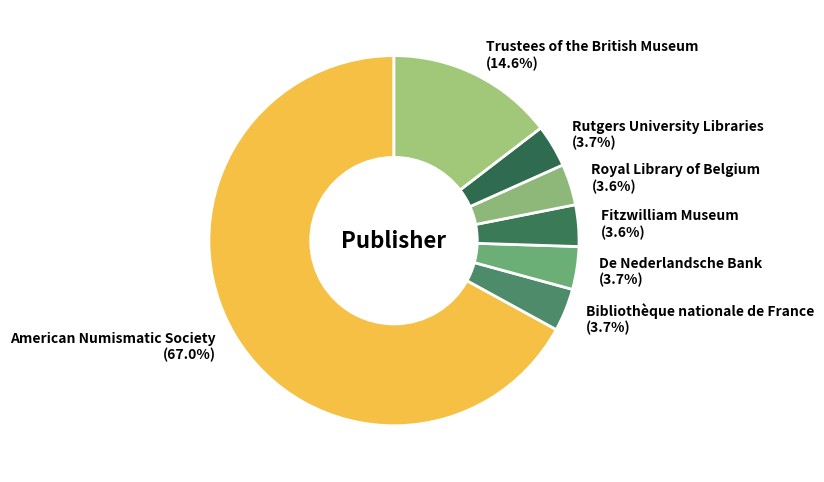

How many segments does this pie chart have?

7